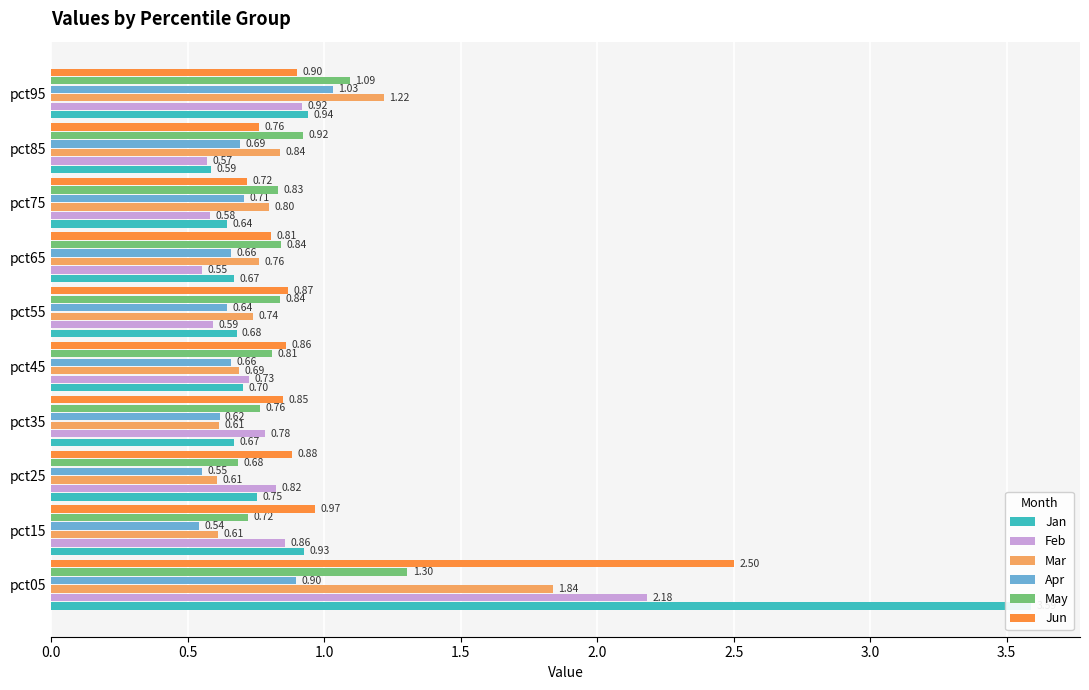

Which series has the widest spread of values?

Jan